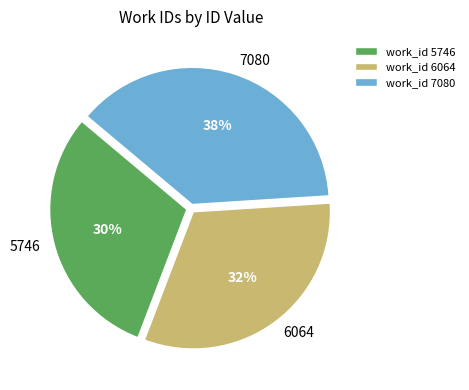

Is the sum of 7080 and 5746 greater than half?

Yes